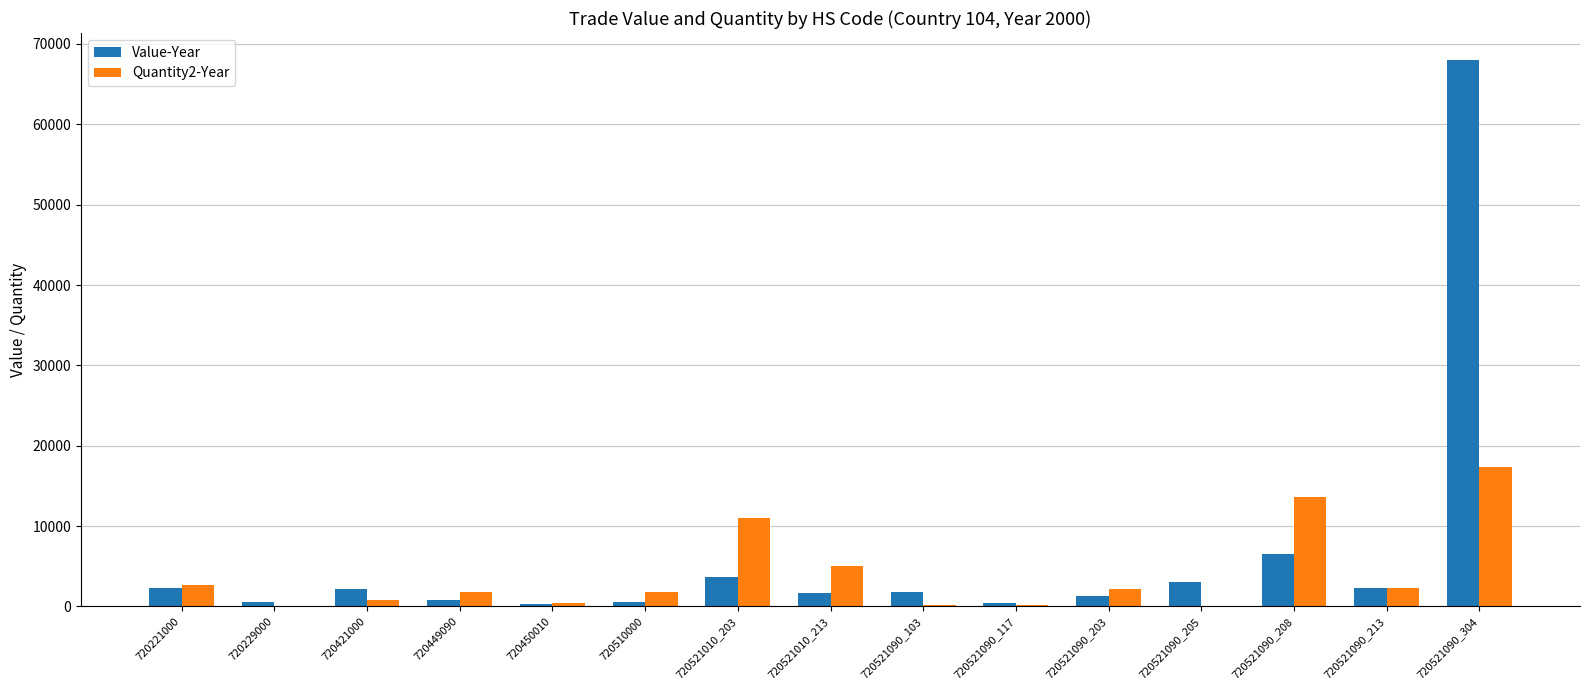

Is it true that Quantity2-Year equals 17305 at 720521090_304?

True